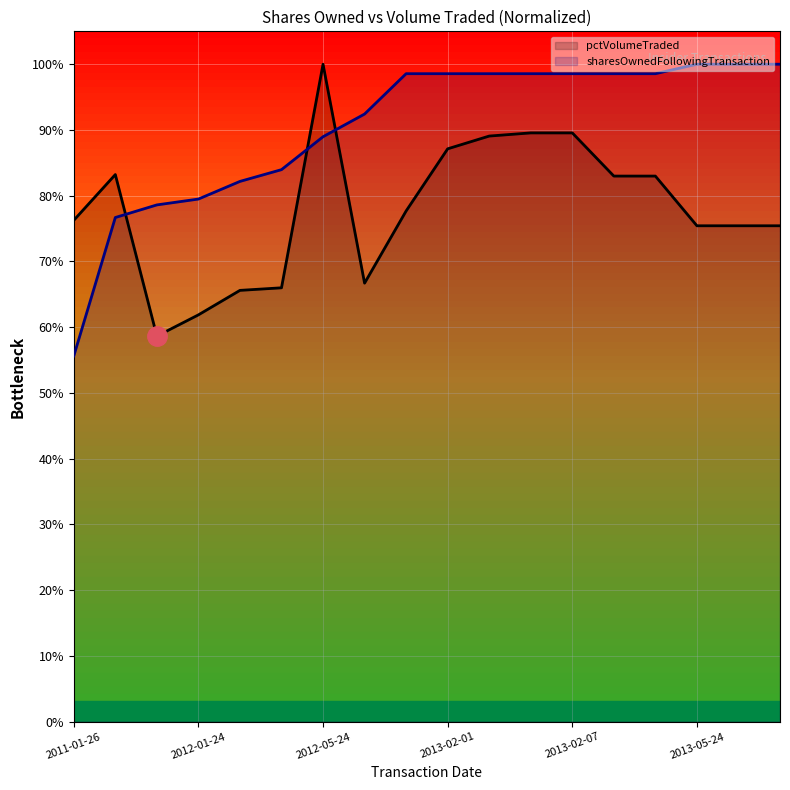

How many series are shown in this chart?

2